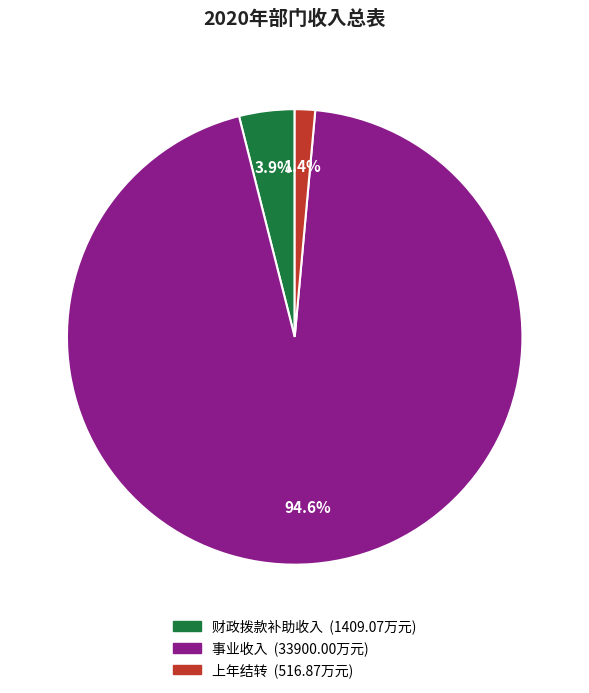

Rank the categories by value from highest to lowest.

事业收入, 财政拨款补助收入, 上年结转